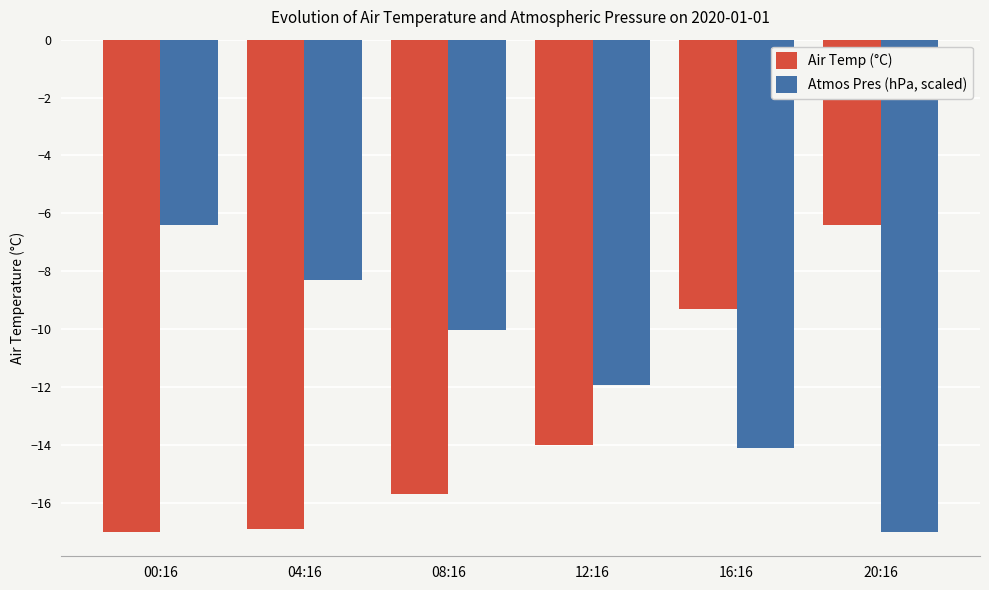

What is the minimum value shown in the chart?

-17.0